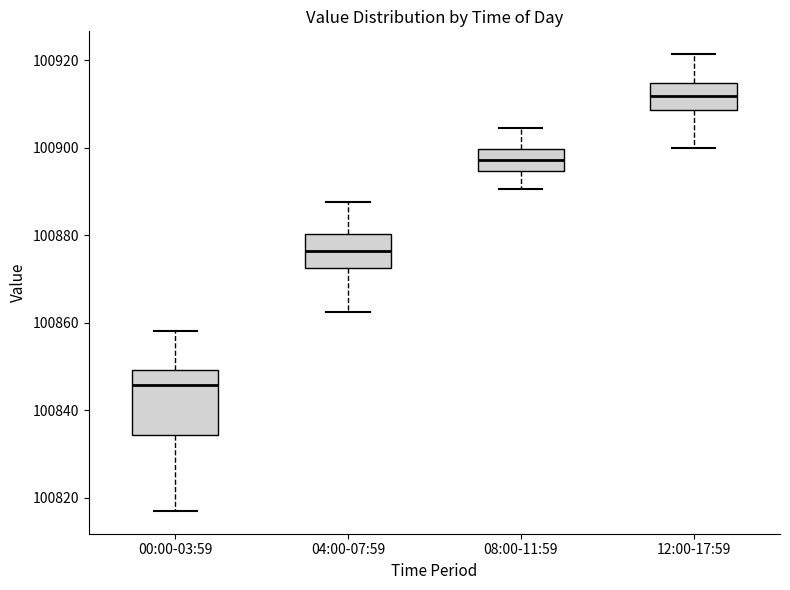

Reading left to right, read every box against the y-axis: the position of its median line, the range the box covers, and the ends of its whiskers. The values are not printed on the chart, so give them approximately, as read against the axis.

00:00-03:59: median 100846, box 100834 to 100850, whiskers 100816 to 100858
04:00-07:59: median 100876, box 100872 to 100880, whiskers 100862 to 100888
08:00-11:59: median 100898, box 100894 to 100900, whiskers 100890 to 100904
12:00-17:59: median 100912, box 100908 to 100914, whiskers 100900 to 100922